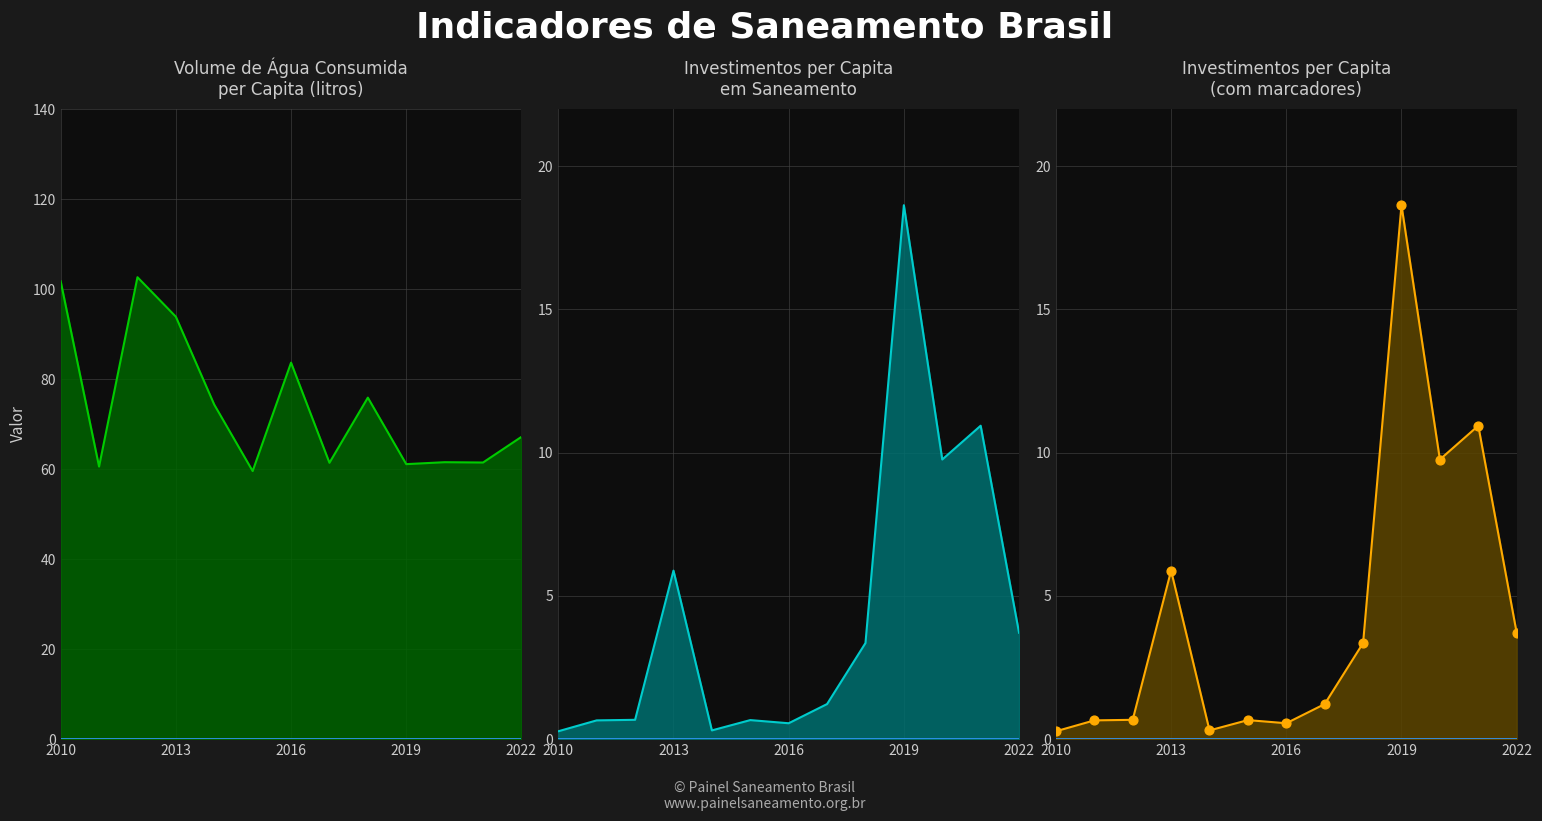

Which series contains the highest Y value?

Volume de agua consumida per capita (litros)